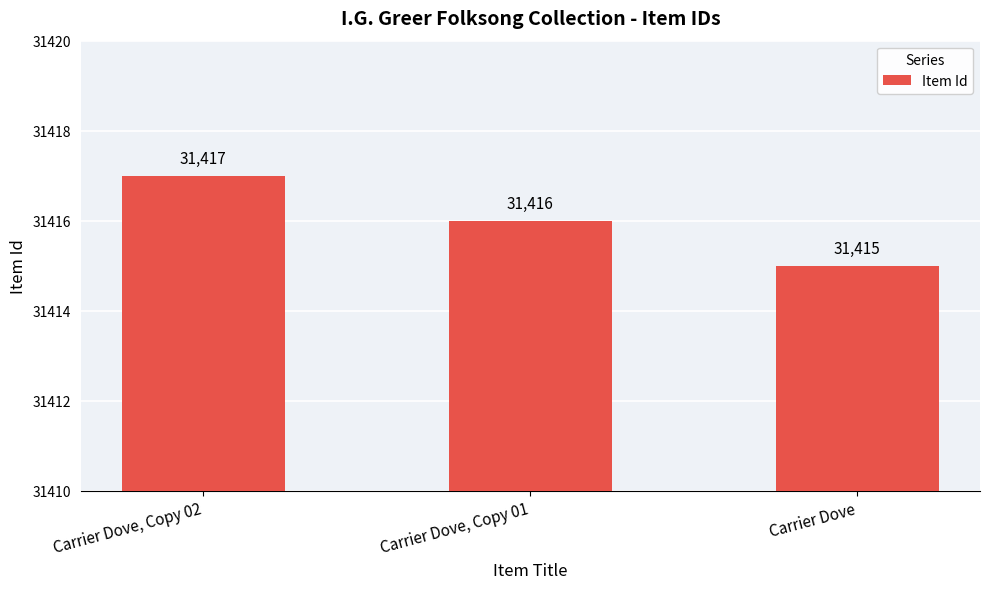

What is the label of the 1st bar from the left?

Carrier Dove, Copy 02